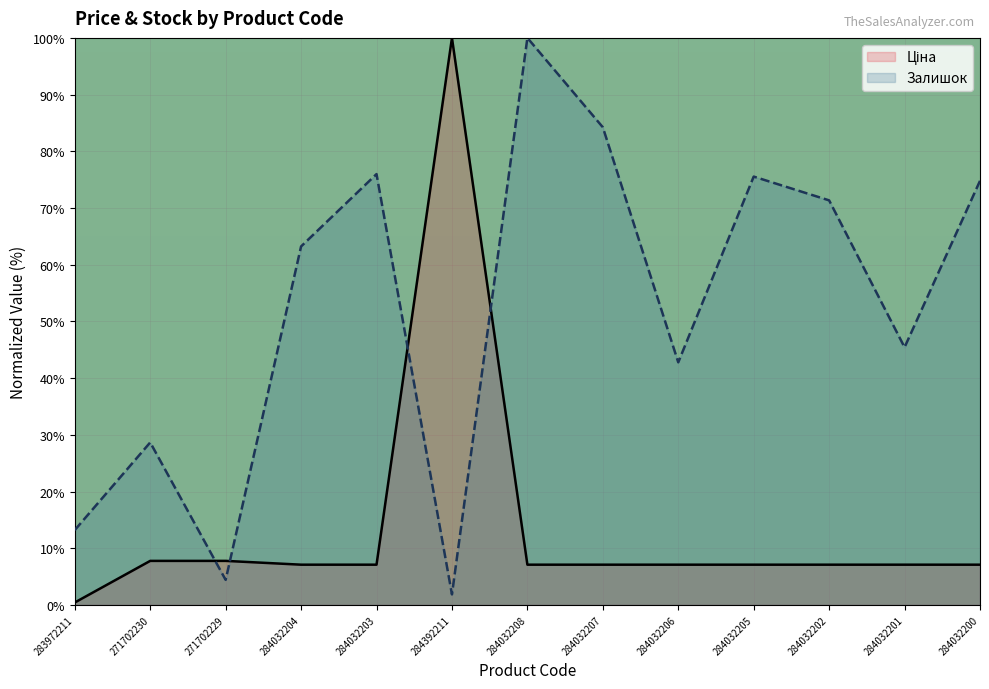

Reading left to right, list all the values displayed in this chart.

Ціна: 0.4	7.8	7.8	7.1	7.1	100.0	7.1	7.1	7.1	7.1	7.1	7.1	7.1
Залишок: 13.2	28.7	4.4	63.2	76.0	1.9	100.0	84.2	42.8	75.5	71.3	45.4	74.8